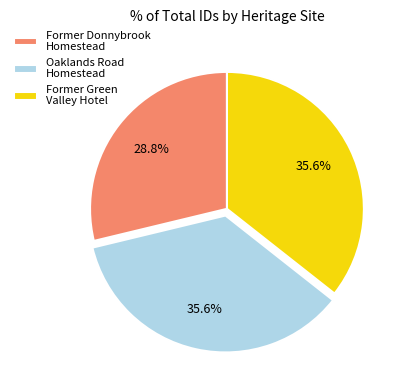

Does Former Donnybrook Homestead account for over 50% of the chart?

No